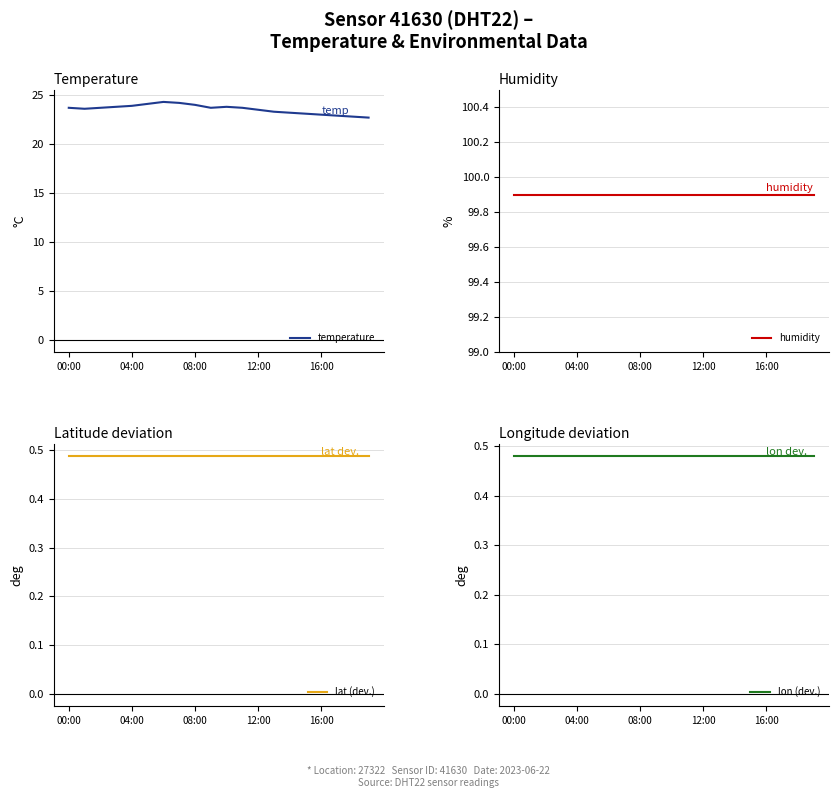

True or false: lat (dev.) has more than 2 interior local peaks.

False